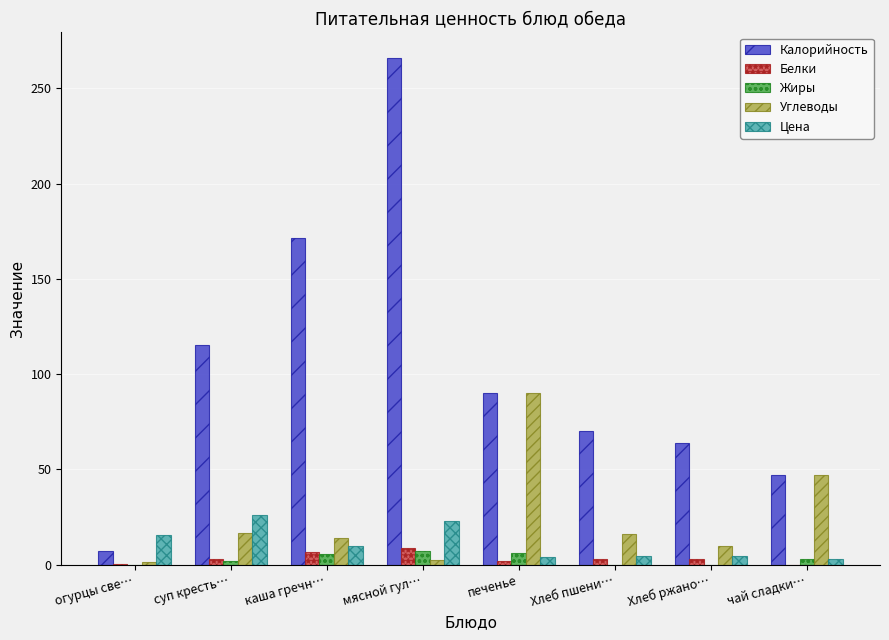

At which category is the sum across all series the highest?

мясной гул…